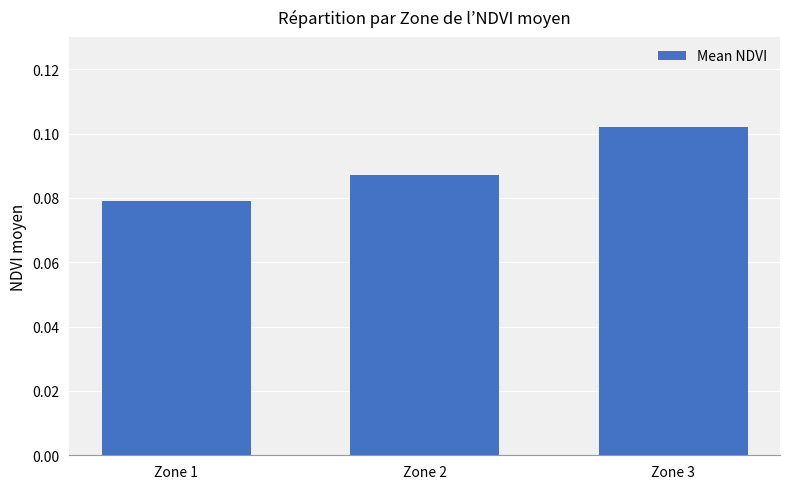

What is the sum of the values at Zone 2 and Zone 3?

0.2